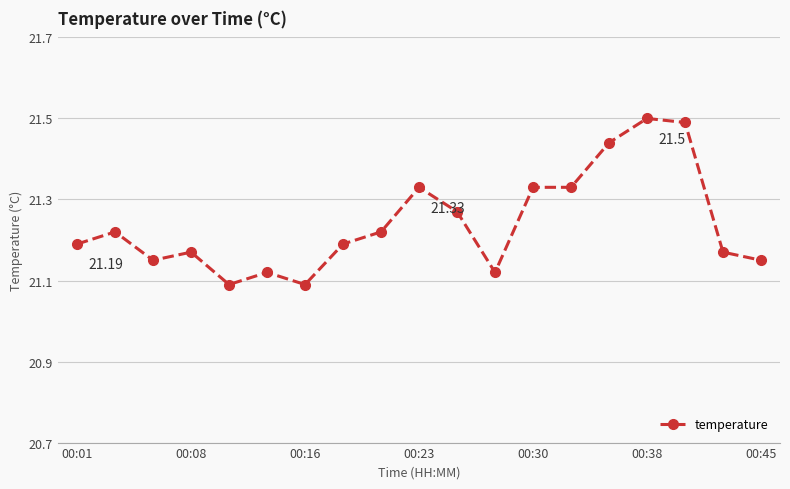

What is the sum of all values?

403.6